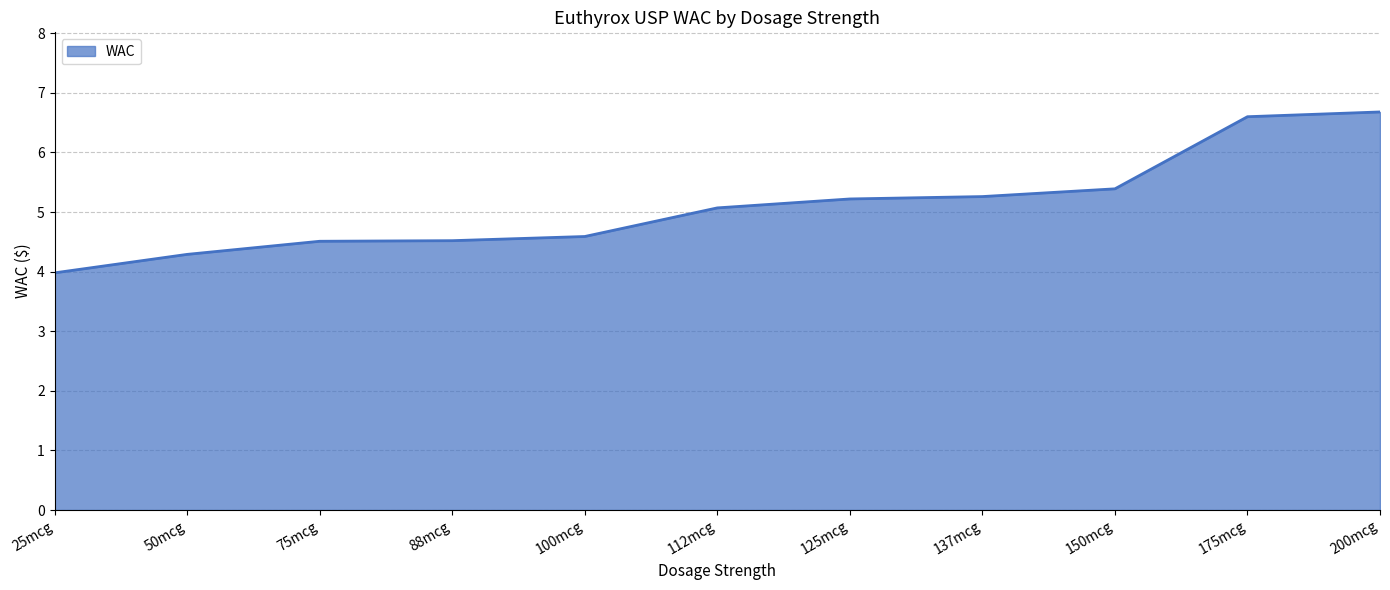

What is the difference between the maximum and minimum values?

2.7